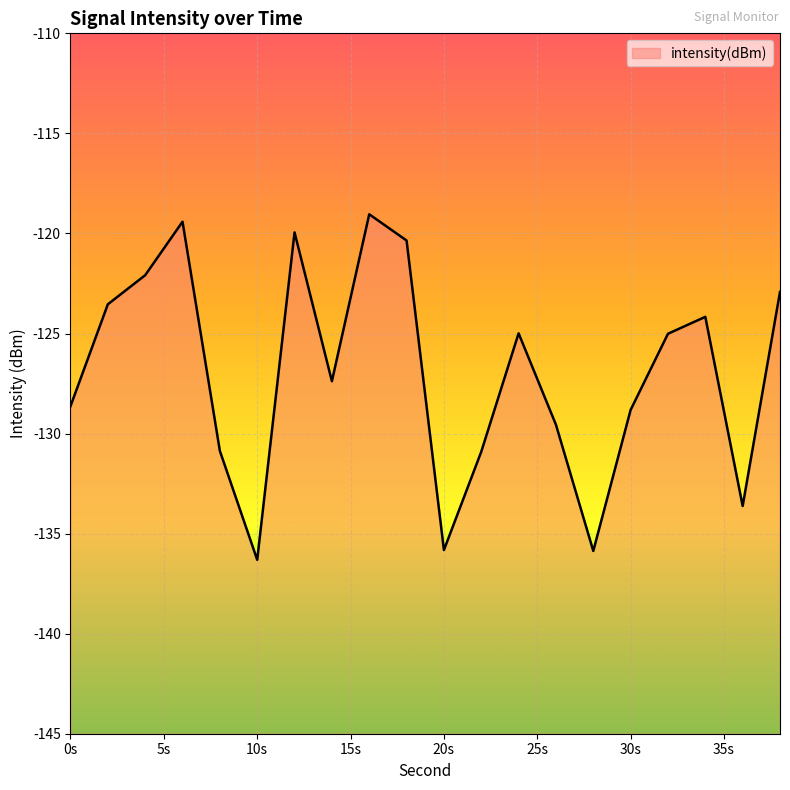

What is the minimum value shown in the chart?

-136.3